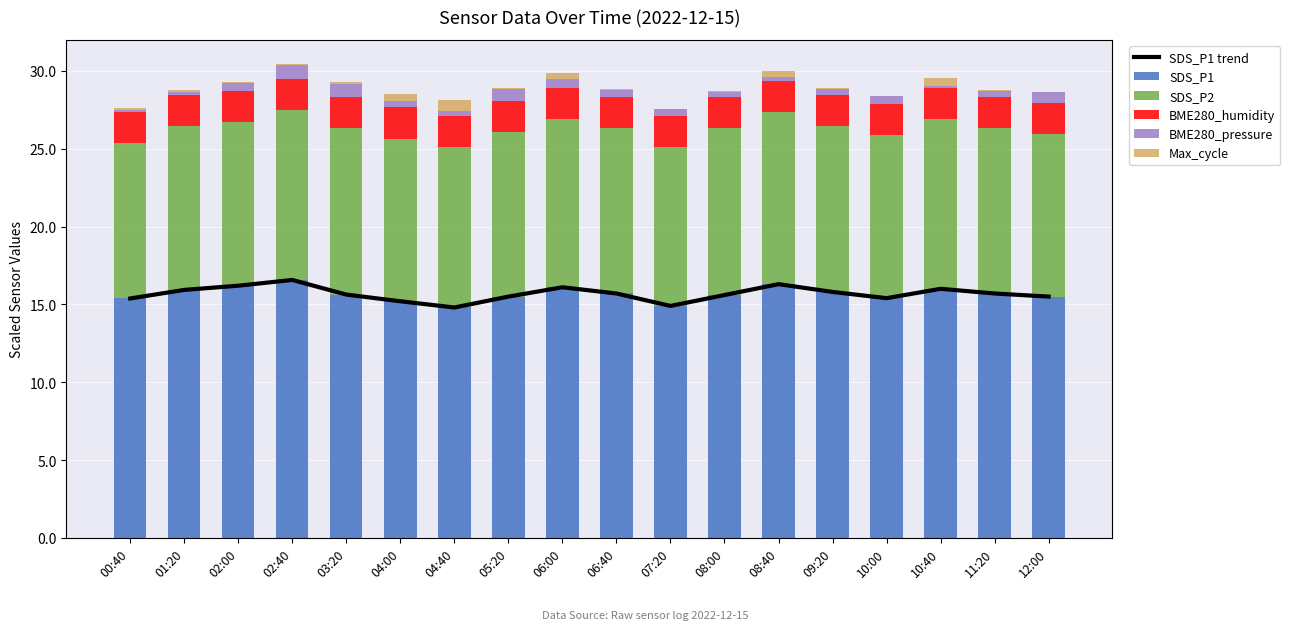

The Max_cycle series shows 0.1 at 02:40. True or false?

True